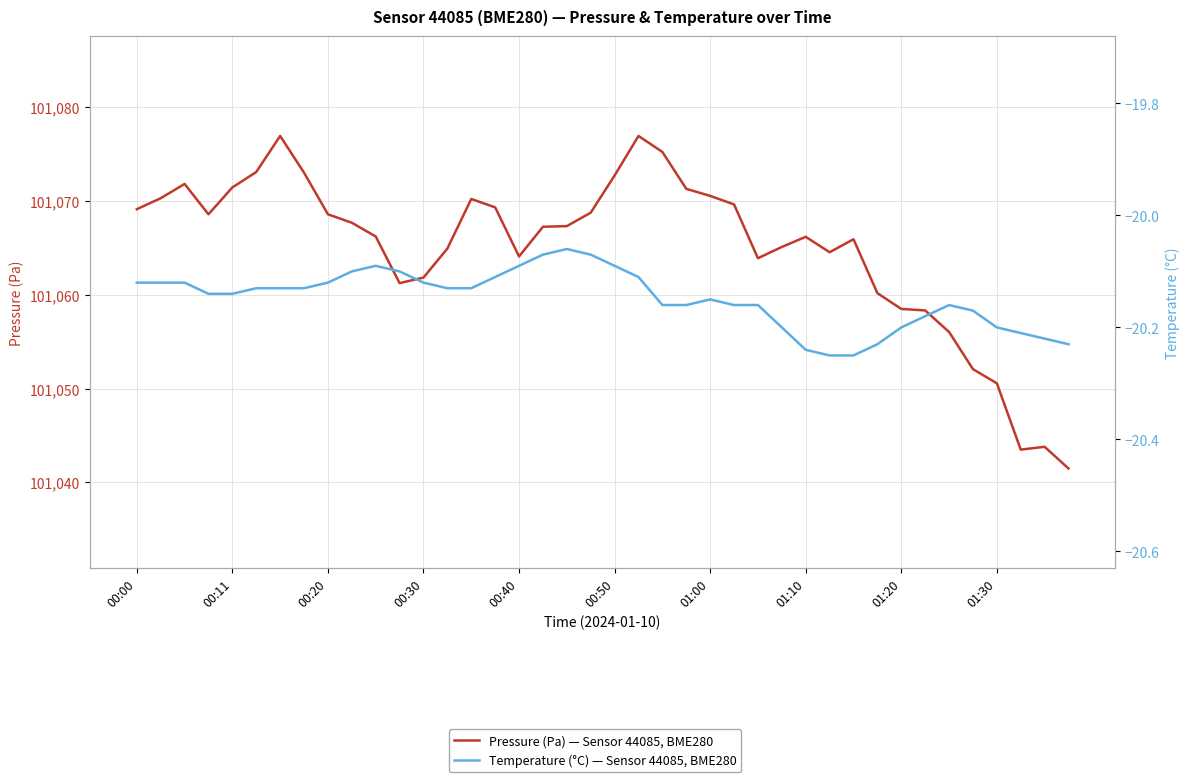

Which series has the largest total across all categories?

Pressure (Pa) — Sensor 44085, BME280